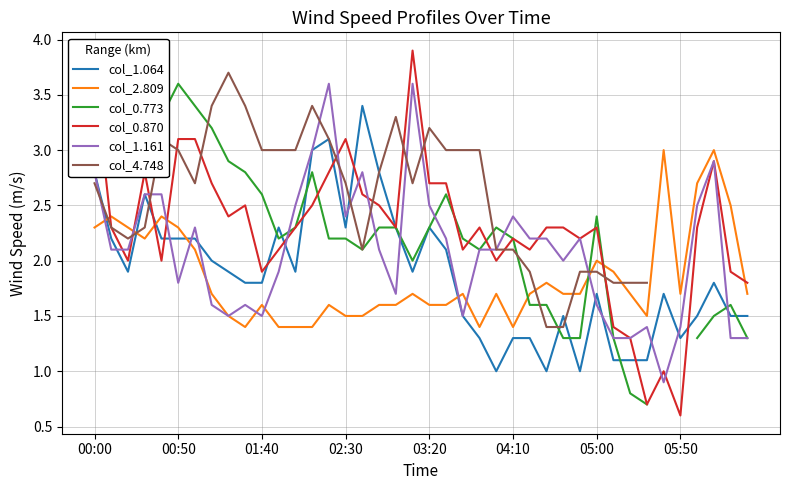

Which series ends up on top after the final intersection of col_2.809 and col_1.064?

col_2.809